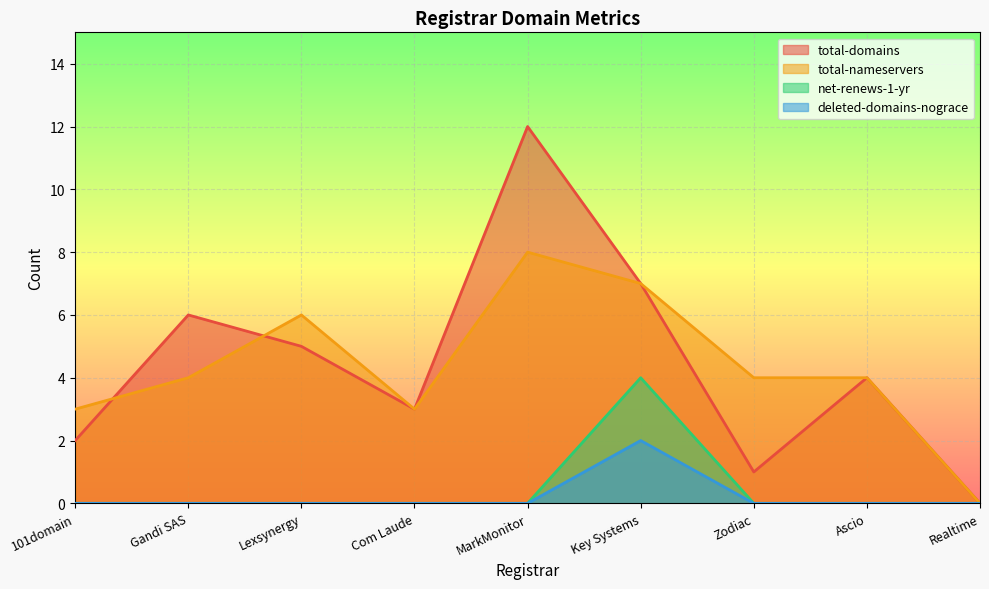

At which category does total-domains reach its first local valley?

Com Laude